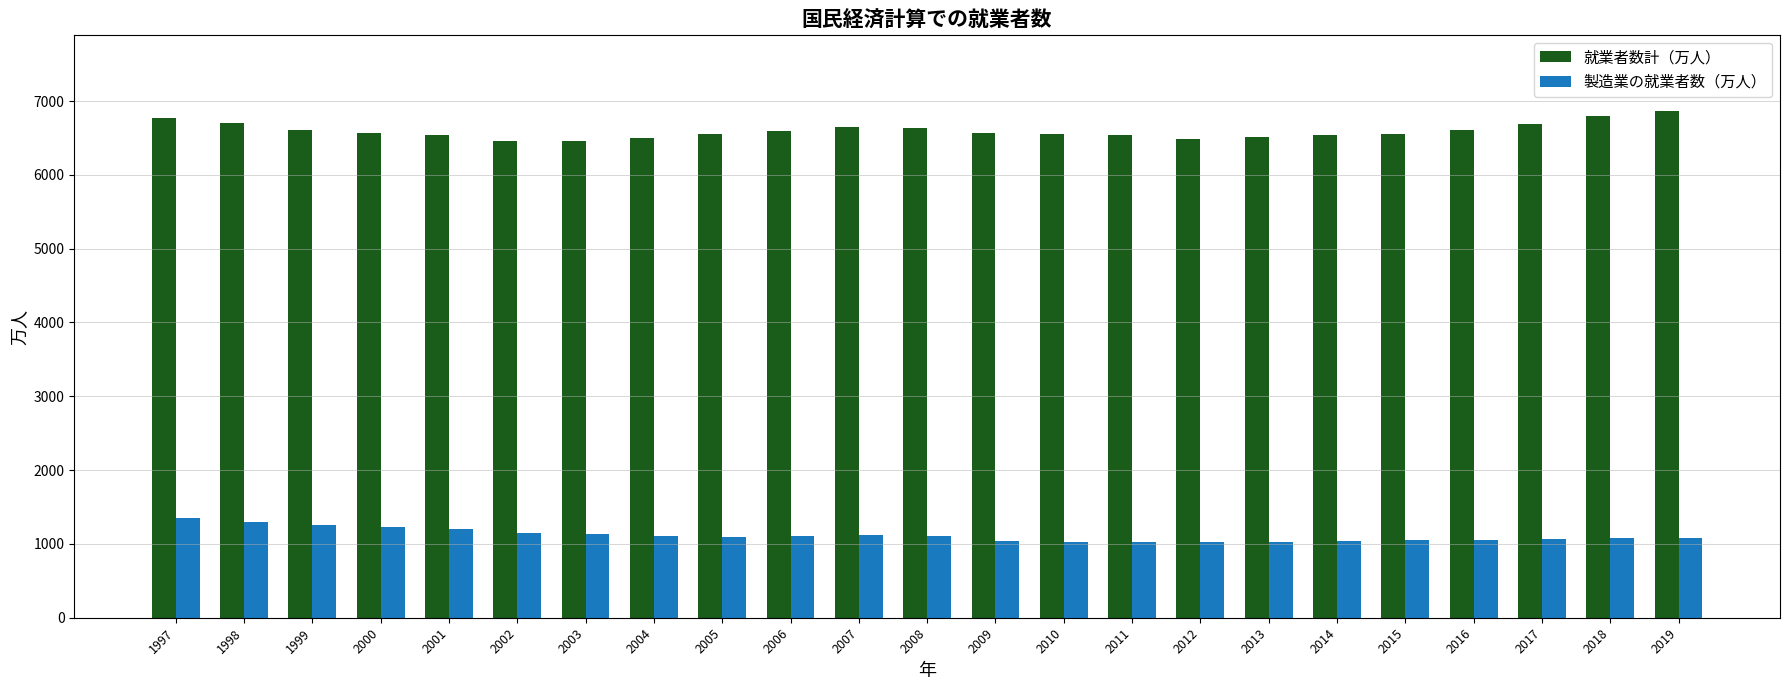

True or false: 就業者数計（万人） has a value of 3935.2 at 2003.

False